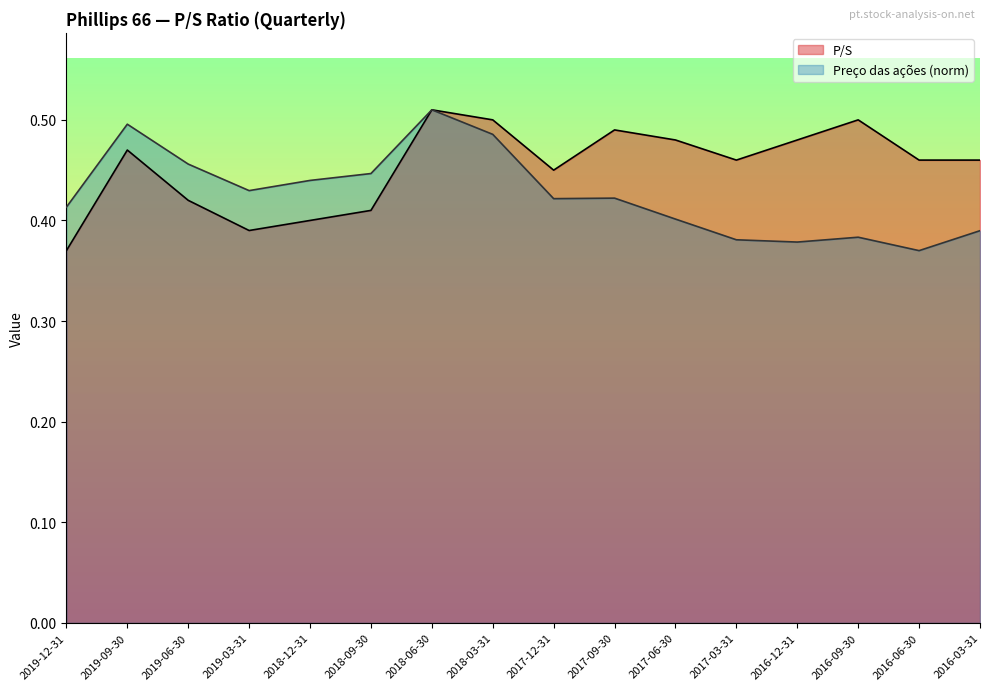

Reading left to right, transcribe all the data shown in this chart.

P/S: 2019-12-31=0.4	2019-09-30=0.5	2019-06-30=0.4	2019-03-31=0.4	2018-12-31=0.4	2018-09-30=0.4	2018-06-30=0.5	2018-03-31=0.5	2017-12-31=0.5	2017-09-30=0.5	2017-06-30=0.5	2017-03-31=0.5	2016-12-31=0.5	2016-09-30=0.5	2016-06-30=0.5	2016-03-31=0.5
Preço das ações (norm): 2019-12-31=0.4	2019-09-30=0.5	2019-06-30=0.5	2019-03-31=0.4	2018-12-31=0.4	2018-09-30=0.4	2018-06-30=0.5	2018-03-31=0.5	2017-12-31=0.4	2017-09-30=0.4	2017-06-30=0.4	2017-03-31=0.4	2016-12-31=0.4	2016-09-30=0.4	2016-06-30=0.4	2016-03-31=0.4